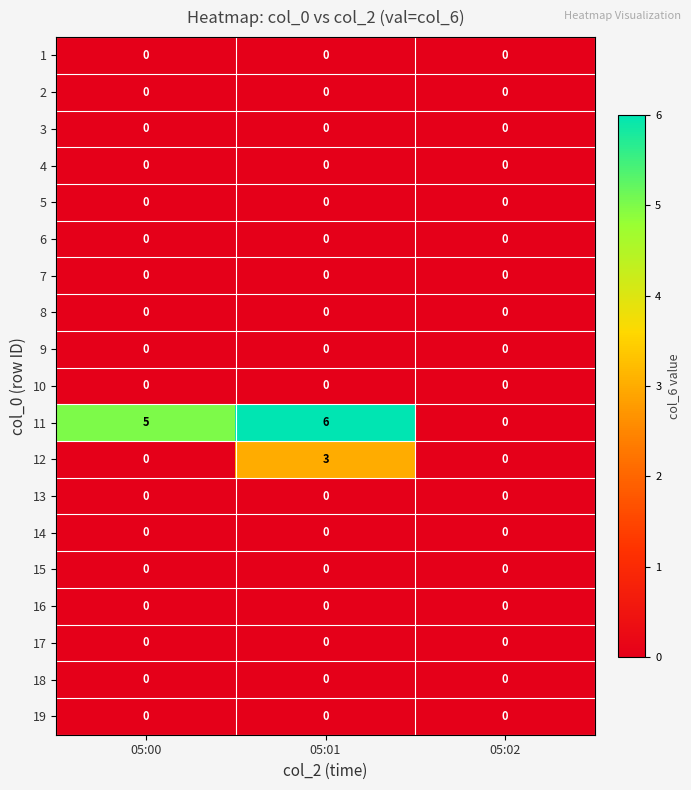

The value of 9 at 05:00 is 0. True or false?

True